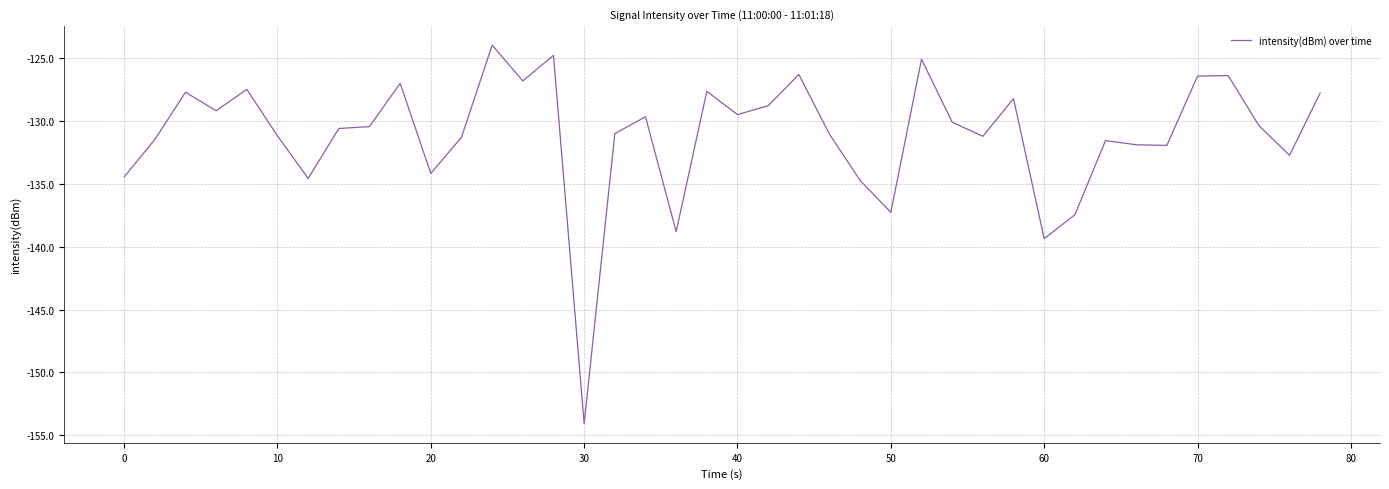

What is the smallest value displayed?

-154.1